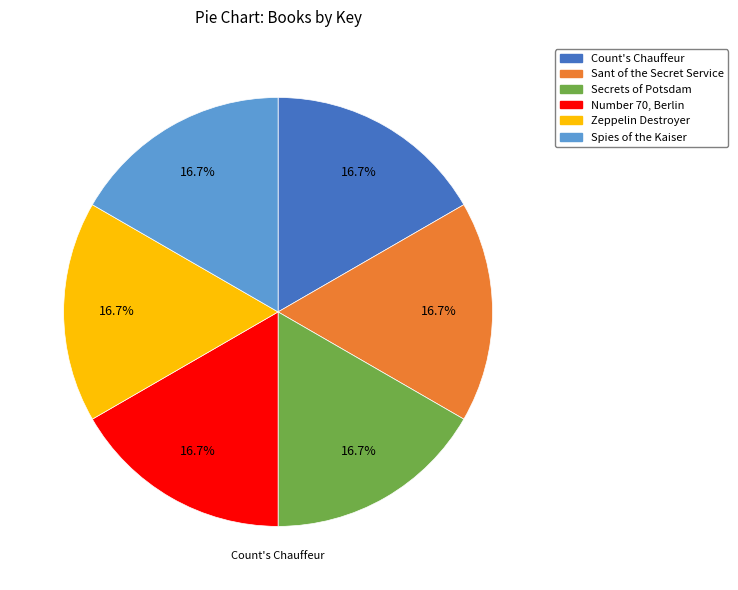

How much of the chart is everything except Count's Chauffeur?

83.3%